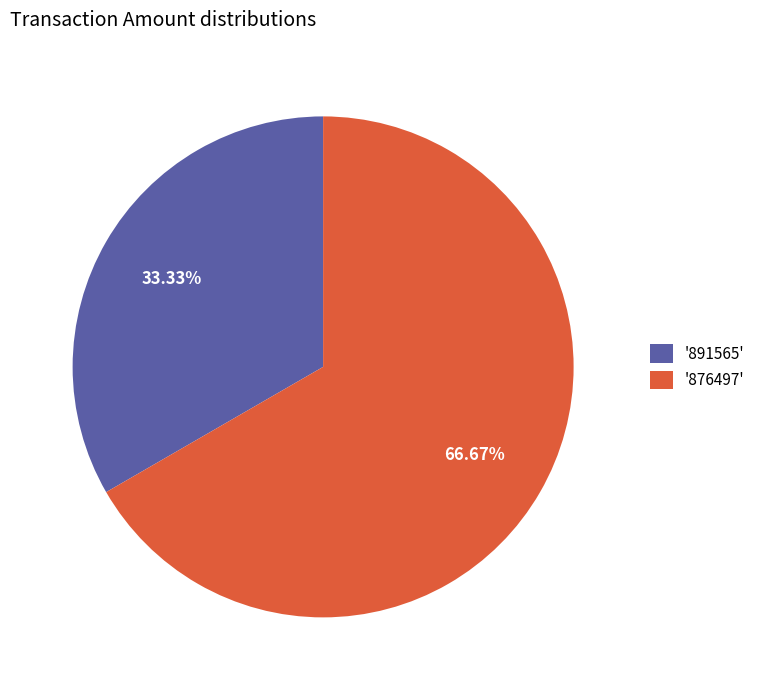

Rank the categories by value from highest to lowest.

'876497', '891565'